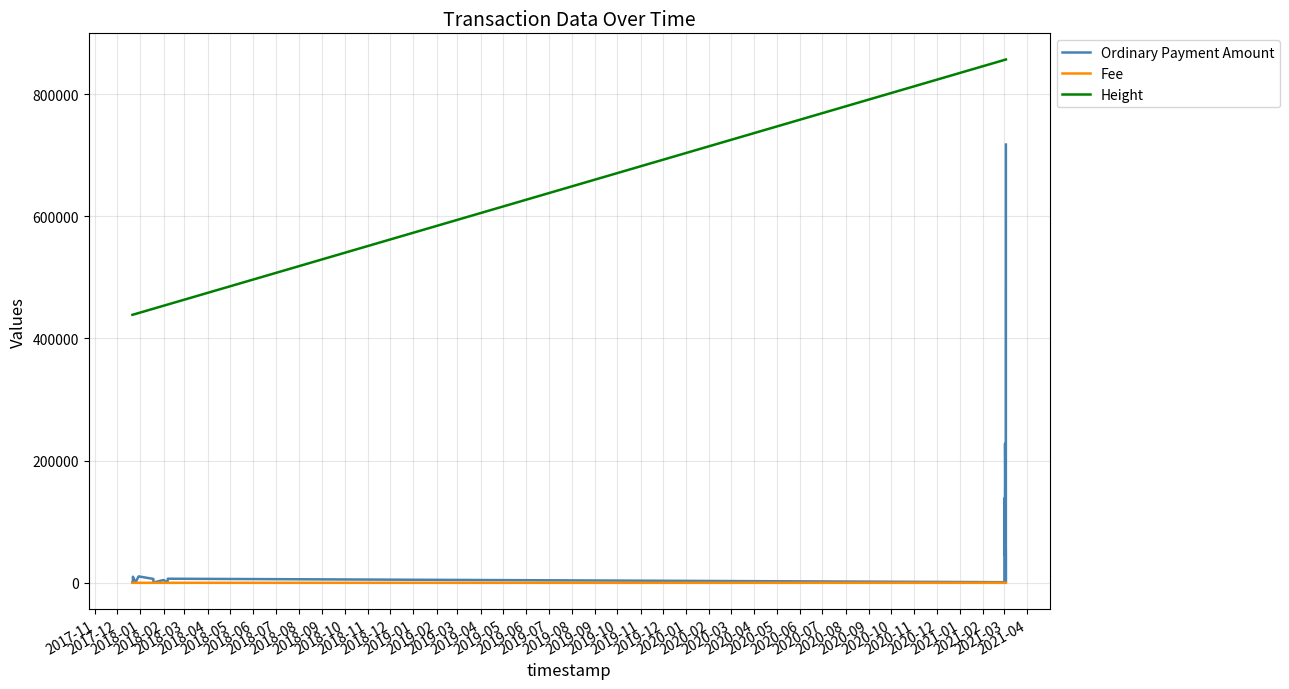

Which category has the highest value in the Fee series?

2018-02